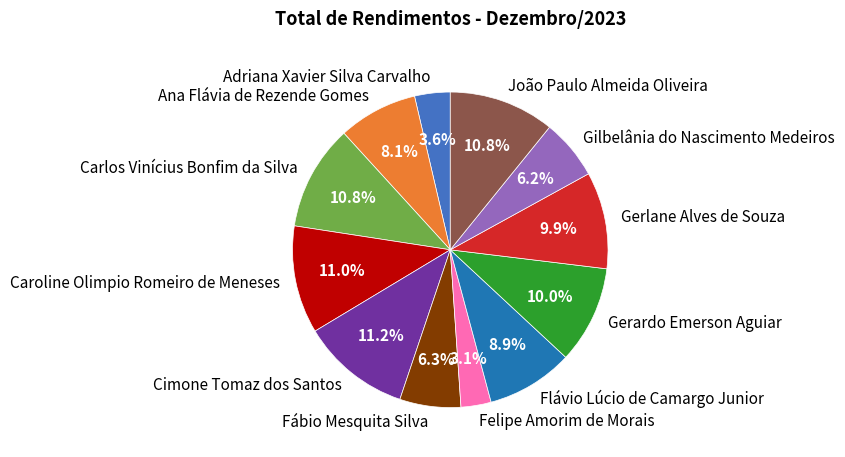

Which category has the smallest portion of the pie?

Felipe Amorim de Morais